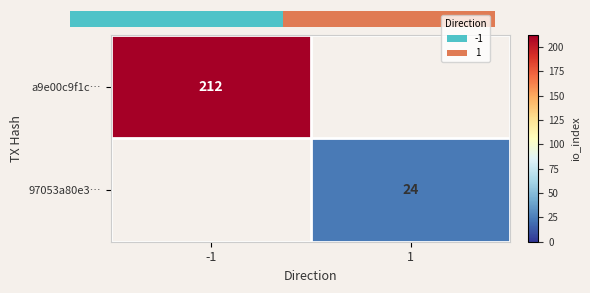

Is the value of a9e00c9f1c… at -1 greater than the value of 97053a80e3… at 1?

Yes